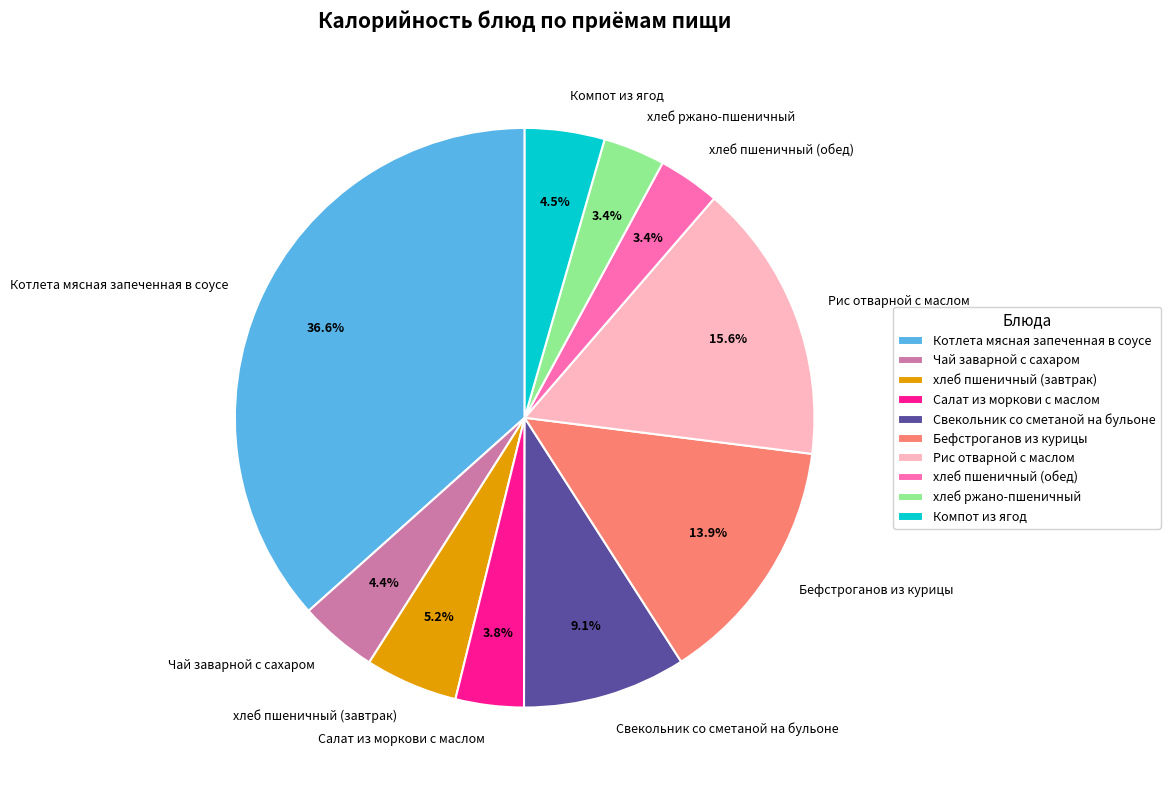

To the nearest percent, what is the average slice percentage?

10%